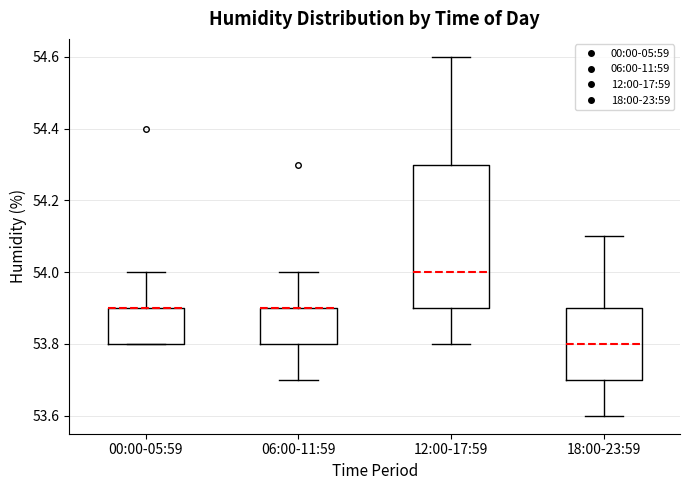

Reading left to right, transcribe this box plot: for each box, give where its median line is, the range the box spans, and where its two whiskers end, as read against the y-axis. The values are not printed on the chart, so give them approximately, as read against the axis.

00:00-05:59: median 53.9 (drawn on the box's upper edge), box 53.8 to 53.9, whiskers 53.8 to 54.0
06:00-11:59: median 53.9 (drawn on the box's upper edge), box 53.8 to 53.9, whiskers 53.7 to 54.0
12:00-17:59: median 54.0, box 53.9 to 54.3, whiskers 53.8 to 54.6
18:00-23:59: median 53.8, box 53.7 to 53.9, whiskers 53.6 to 54.1